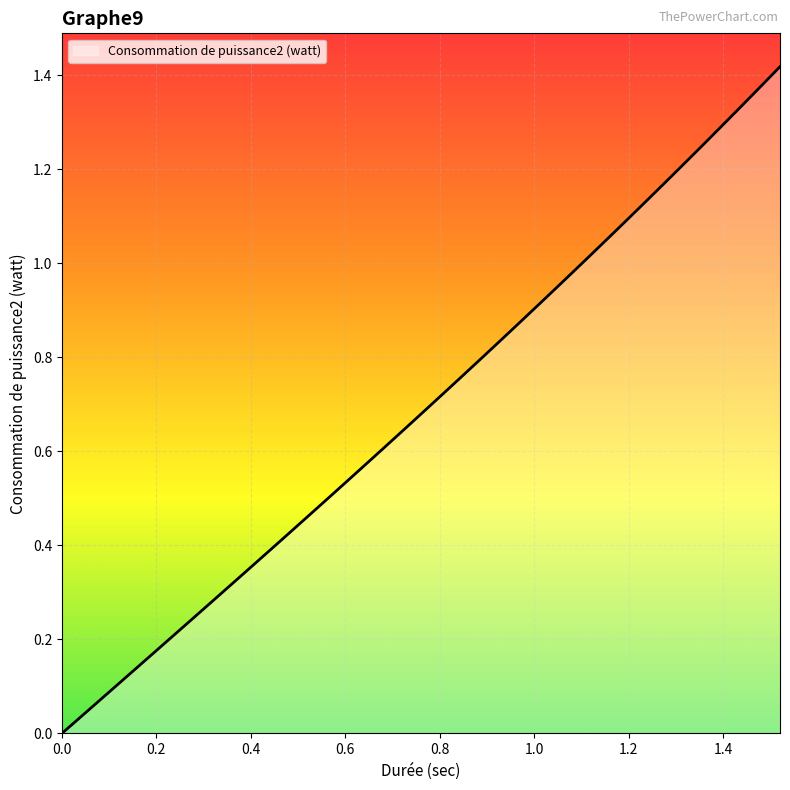

Does the chart display data point markers on the line(s)?

No